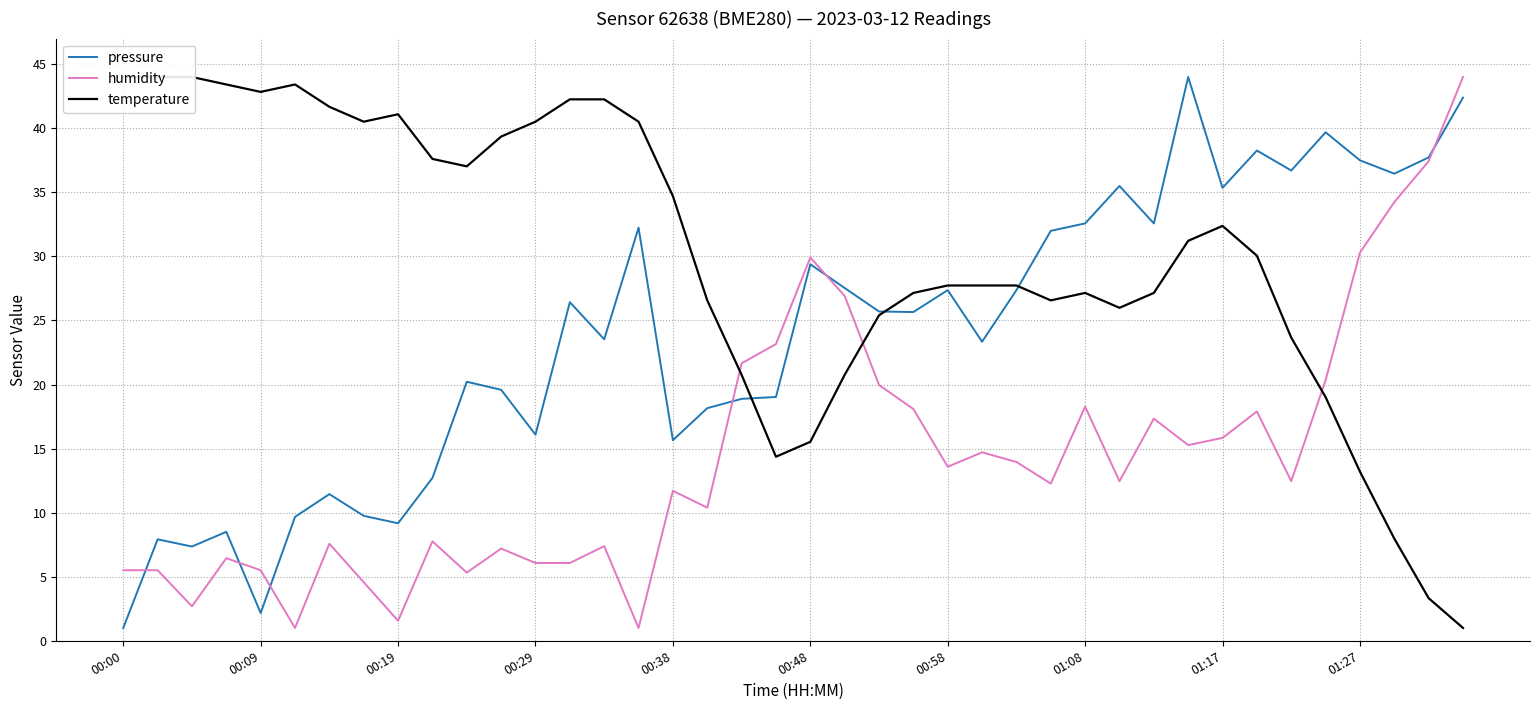

True or false: pressure has a value of 42.9 at 26.

False